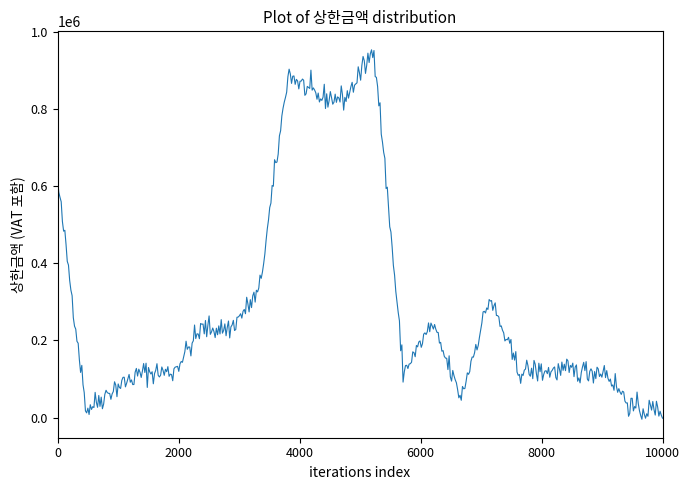

What is the difference between the maximum and second lowest values?

954114.0